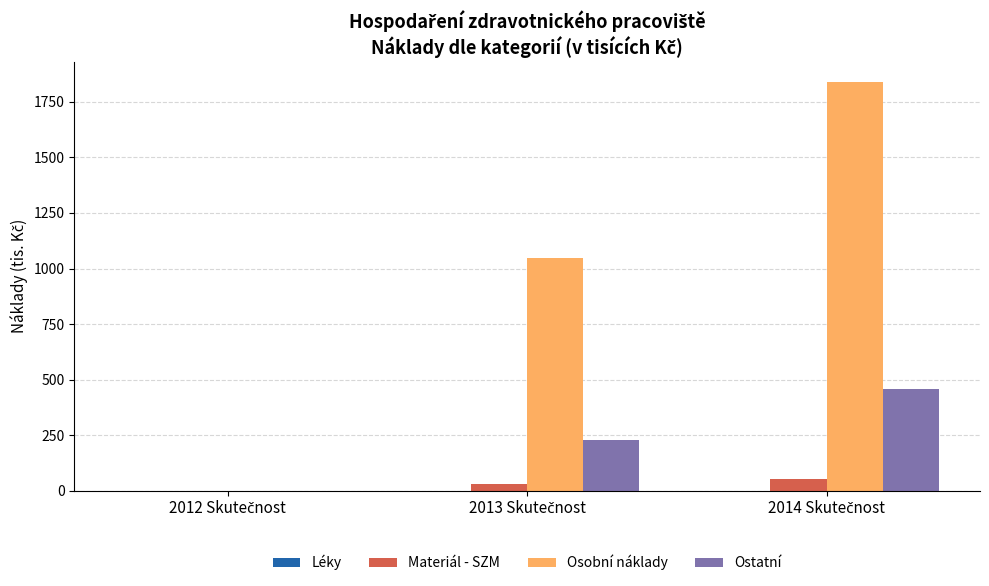

What is the maximum value for Materiál - SZM?

52.6